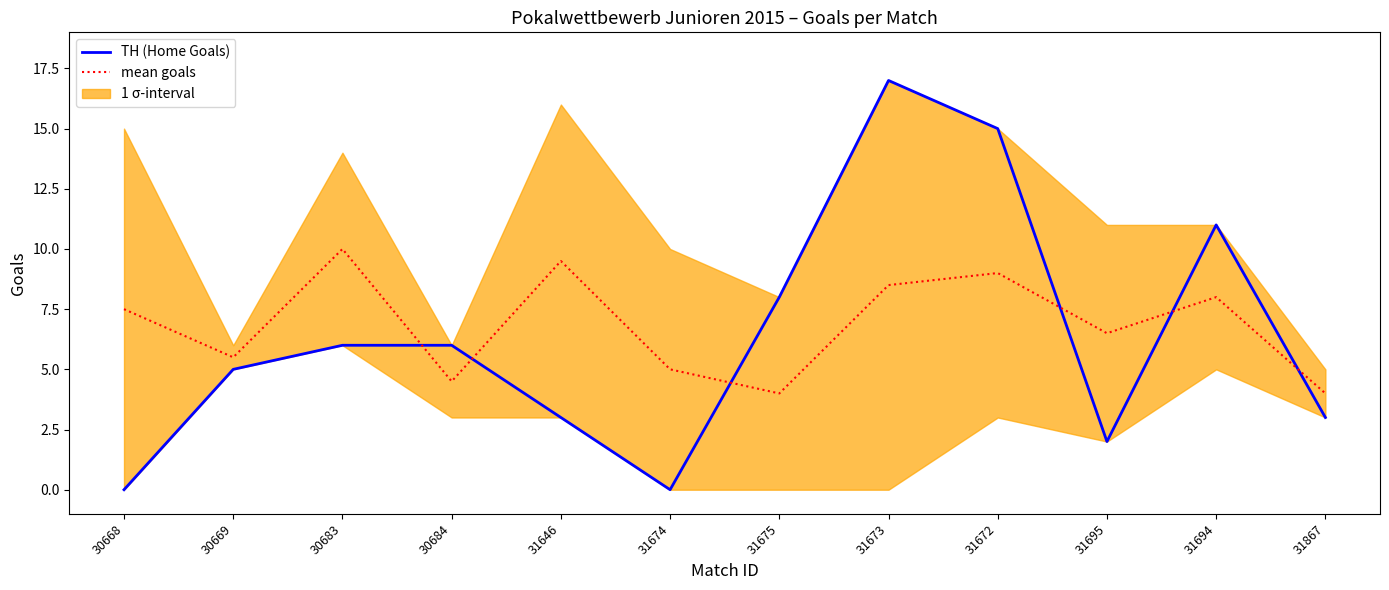

The mean goals series shows 7.3 at 31674. True or false?

False